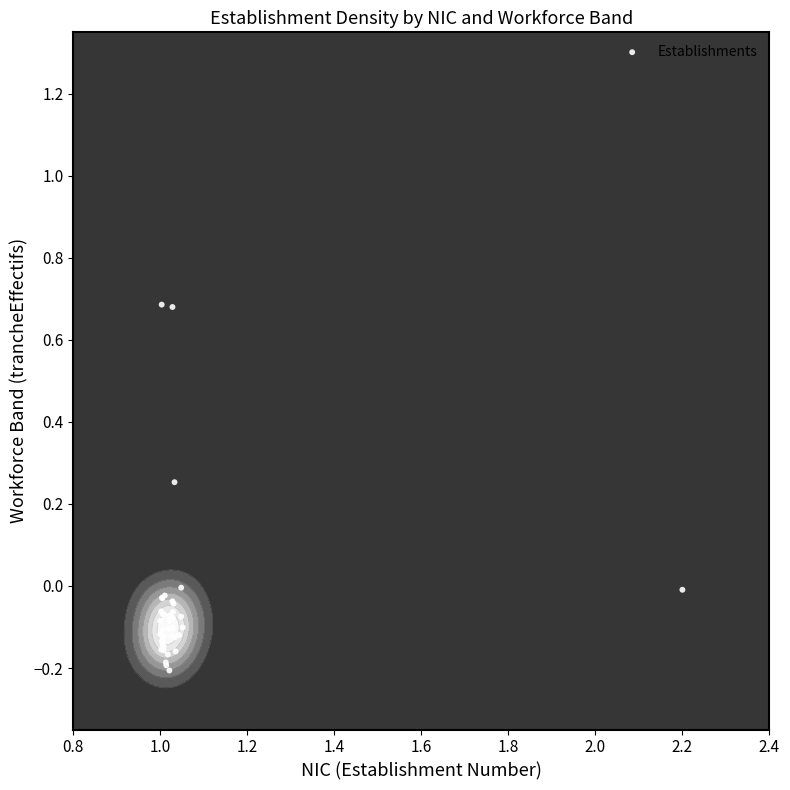

How many values are below 0?

36